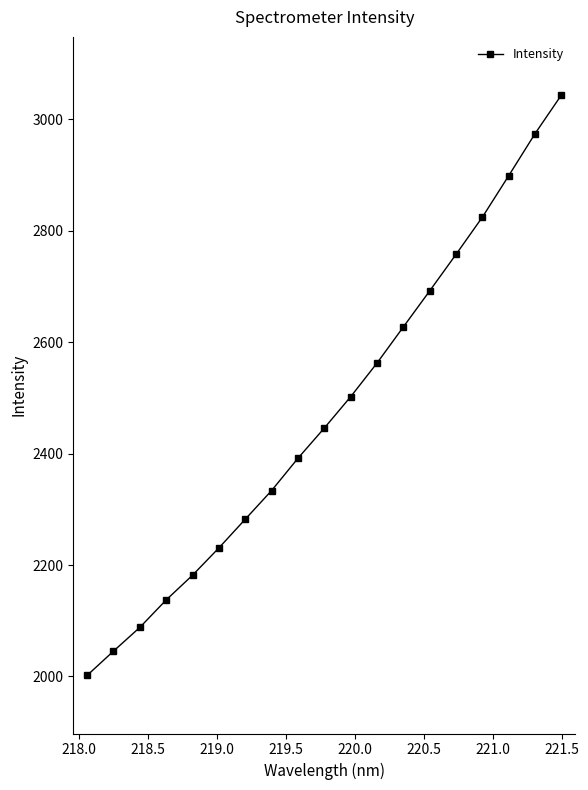

How many distinct data groups are displayed?

1